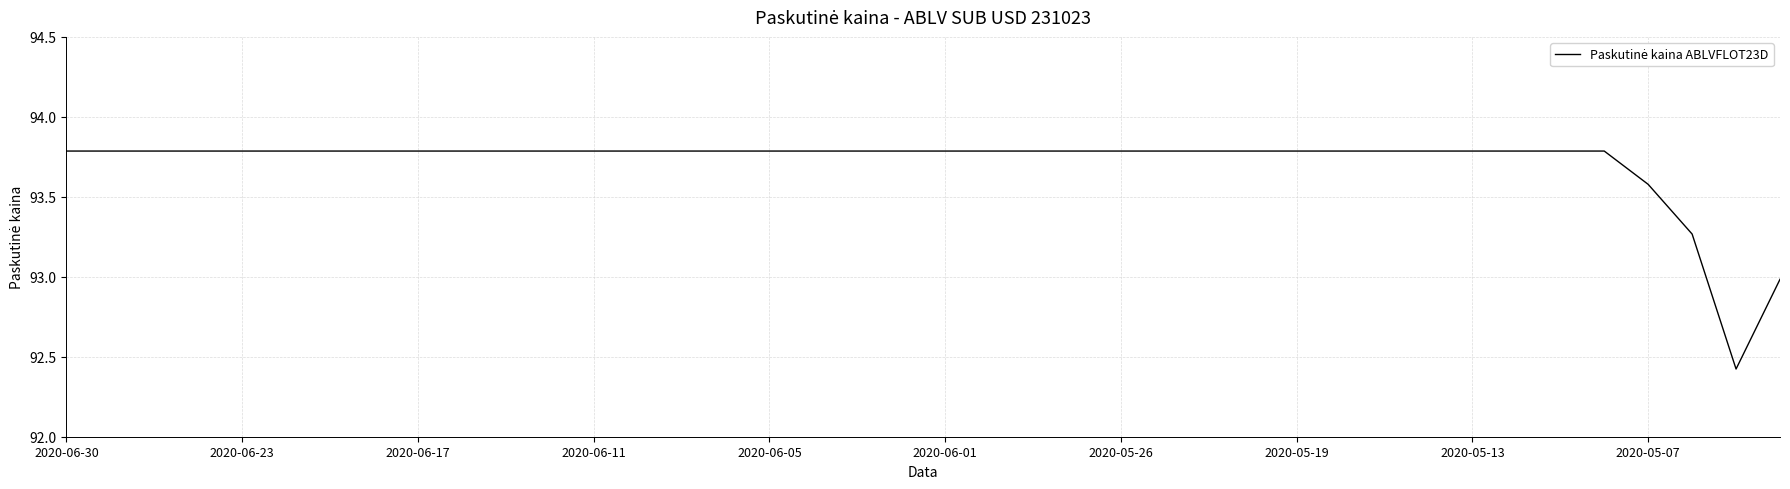

Is this an area chart (filled region under the line)?

No